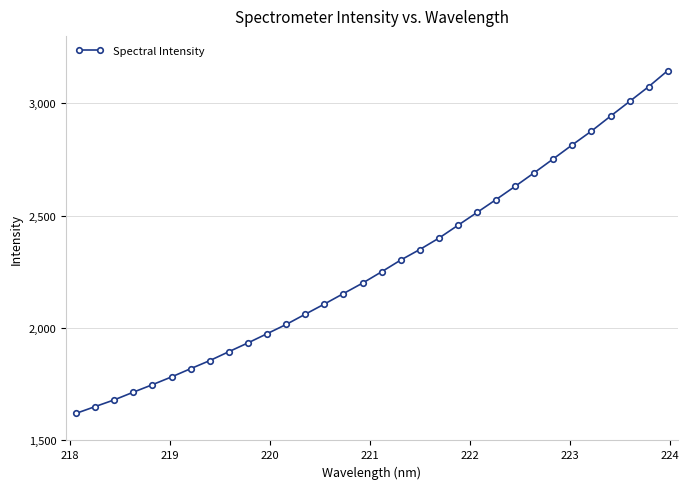

What is the value of the 22nd point from the left?

2514.4